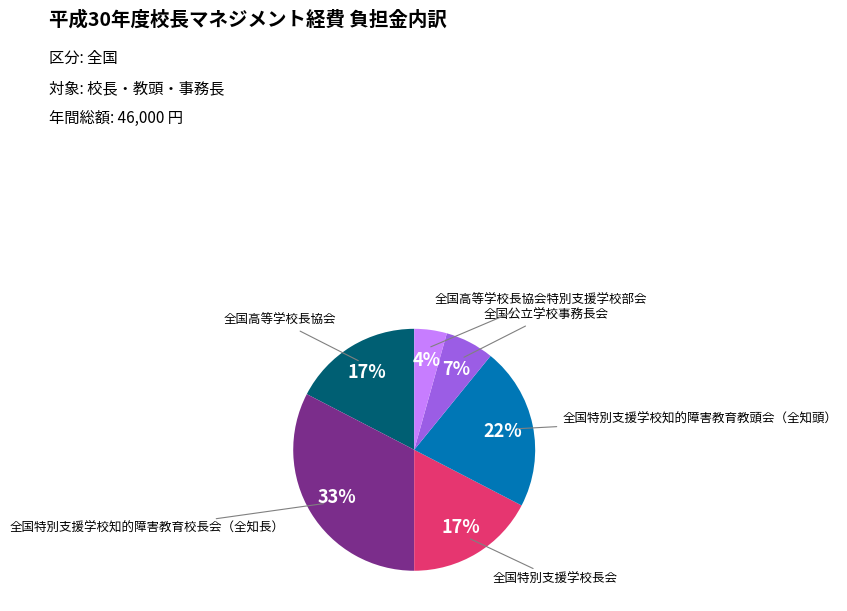

Is there any slice that represents more than half of the pie?

No